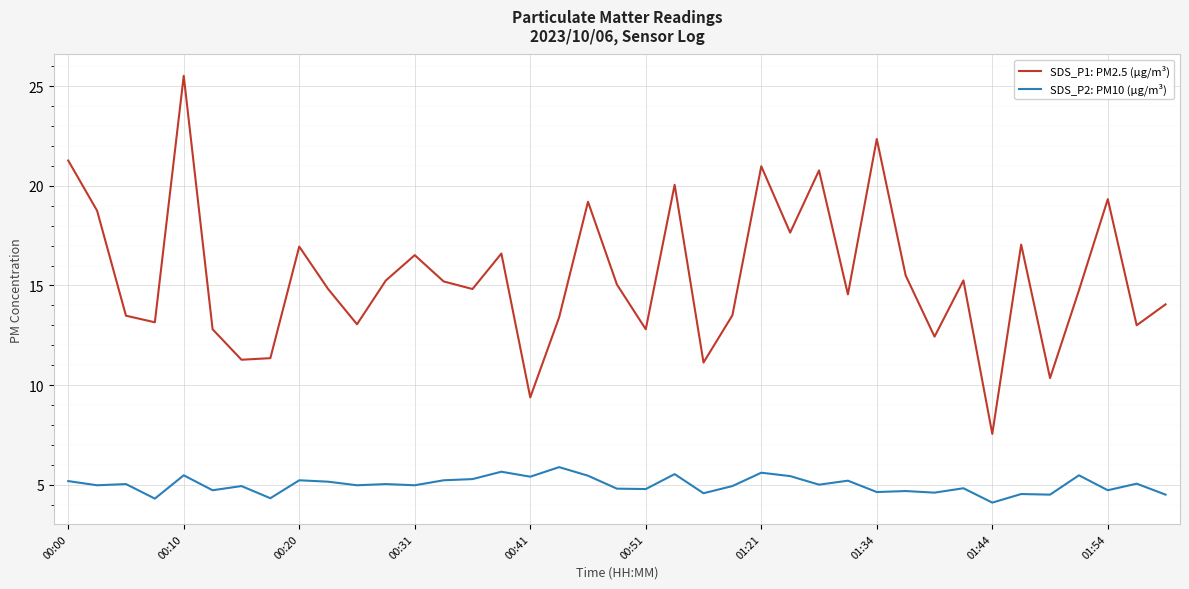

List the series in order of their peak value, lowest first.

SDS_P2: PM10 (µg/m³), SDS_P1: PM2.5 (µg/m³)